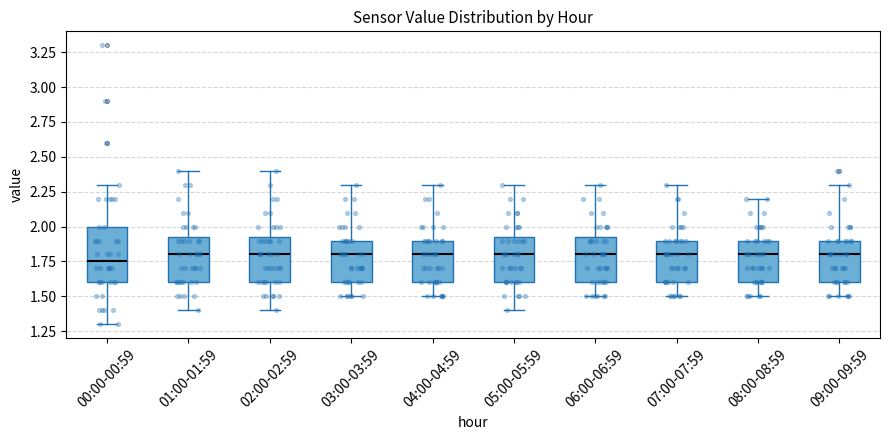

Which box is the tallest, from its lower edge to its upper edge?

00:00-00:59